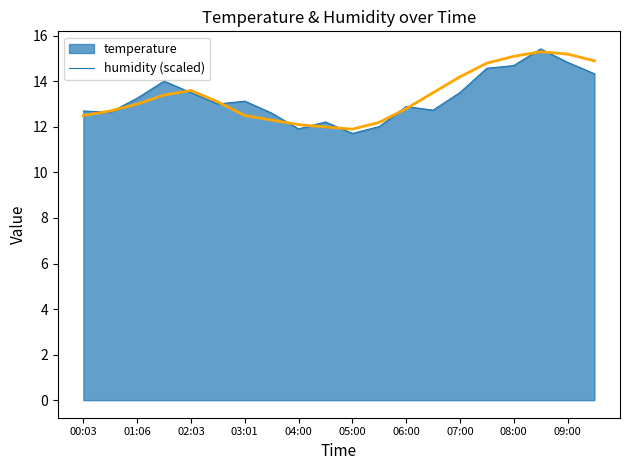

What is the minimum value for humidity (scaled)?

11.9